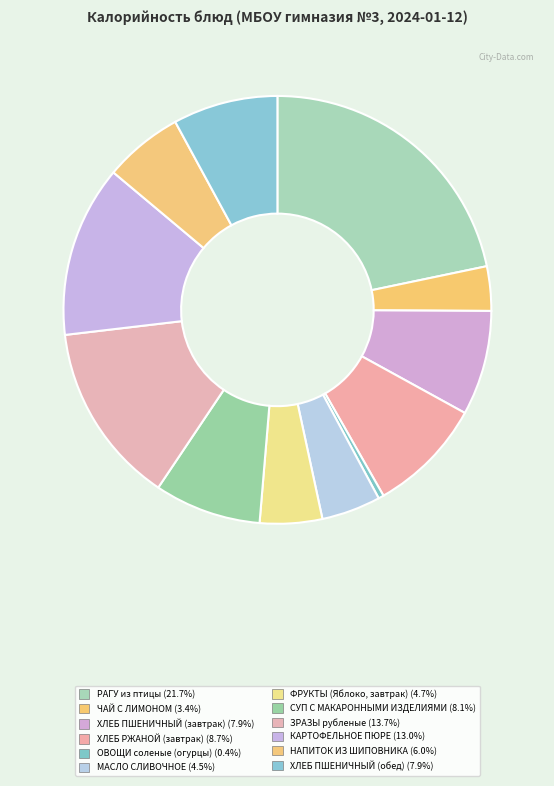

What is the ratio of the value at ХЛЕБ ПШЕНИЧНЫЙ (завтрак) to the value at ФРУКТЫ (Яблоко, завтрак)?

1.7